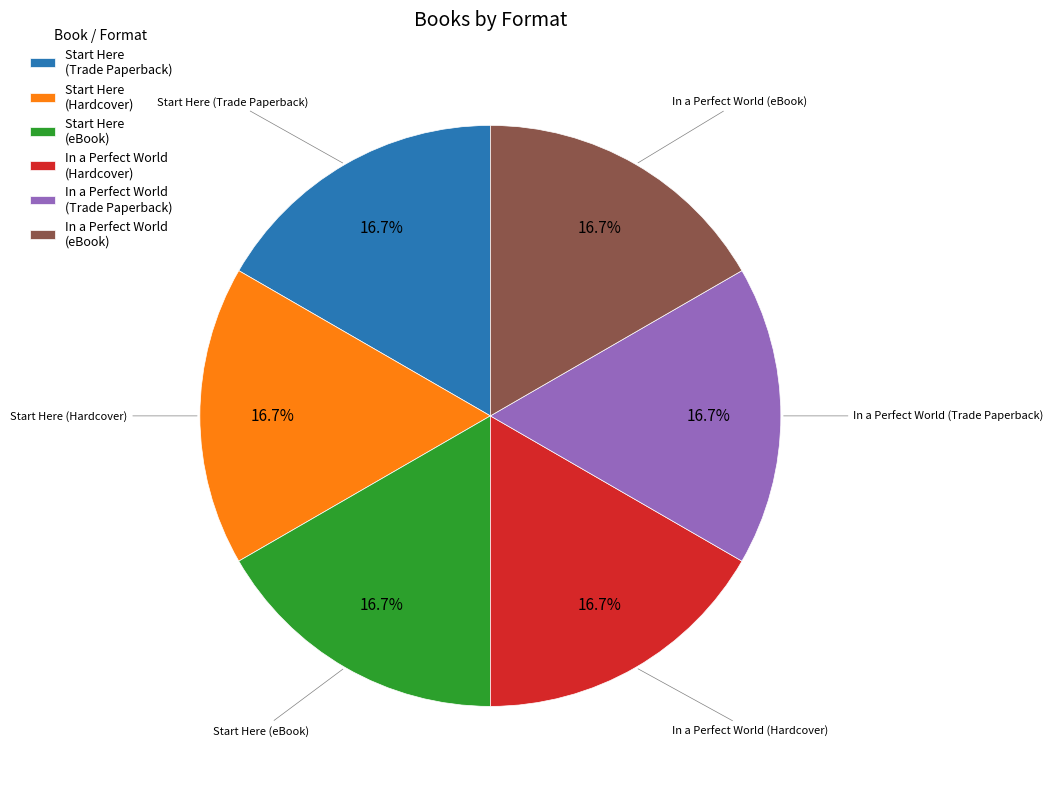

Is there a majority slice in this chart?

No